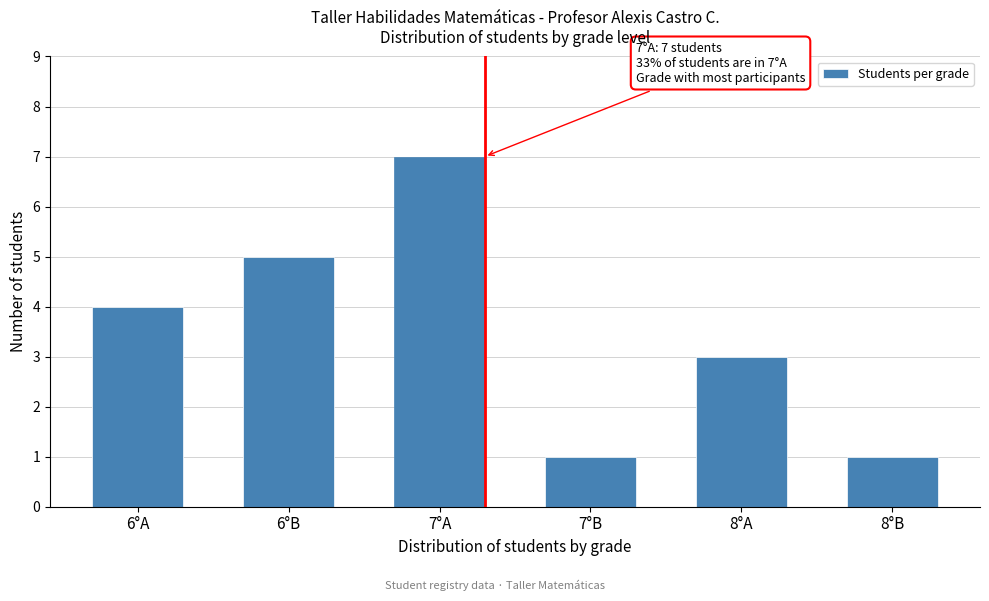

Reading left to right, what are all the values shown in this chart?

4	5	7	1	3	1